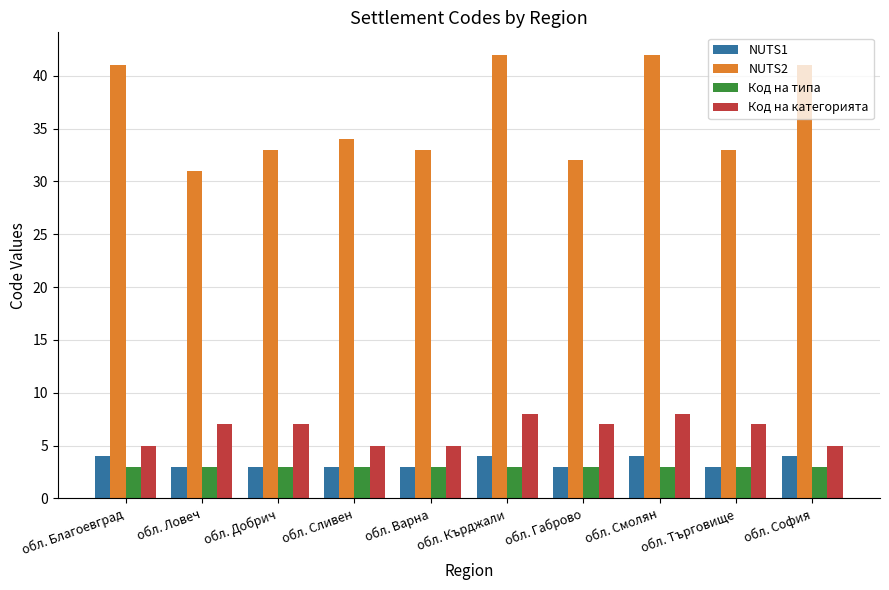

What is the minimum value shown in the chart?

3